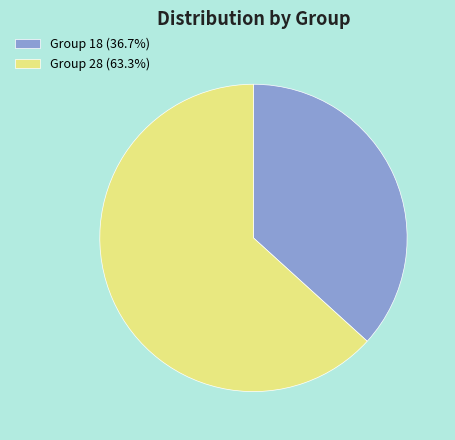

What is the ratio of the value at Group 18 (36.7%) to the value at Group 28 (63.3%)?

0.6